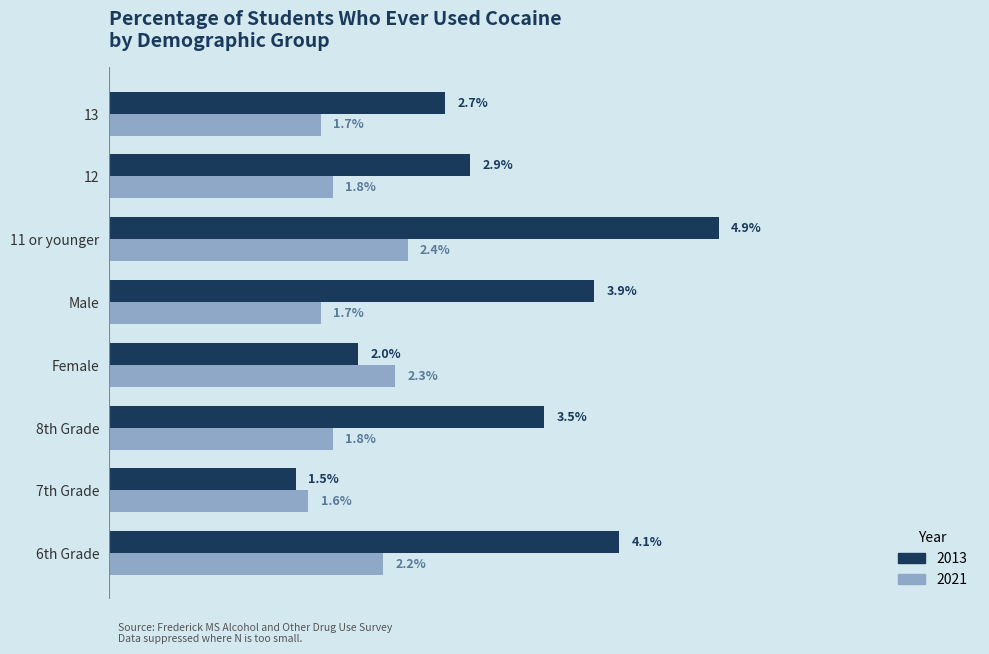

What position from the right is 13?

1